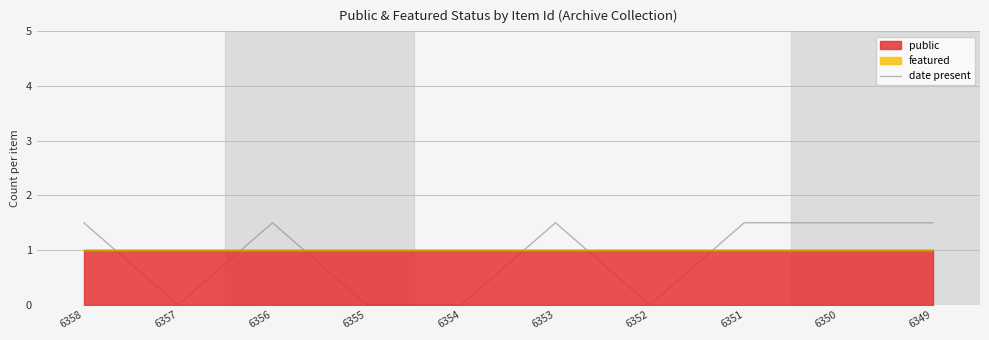

The chart shows a value of 0.0 at 6352. True or false?

True